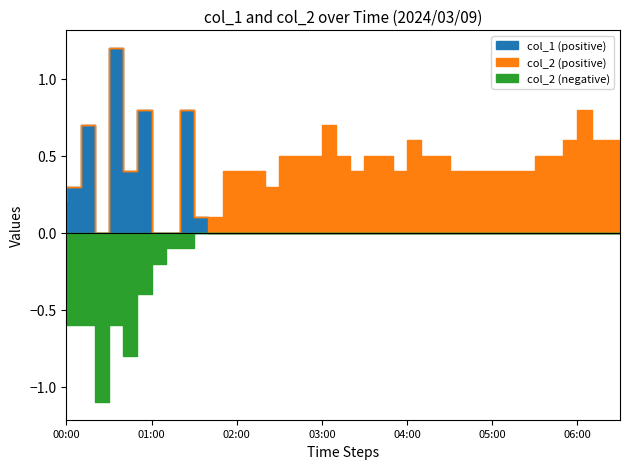

What is the label of the 31st point from the left?

05:00